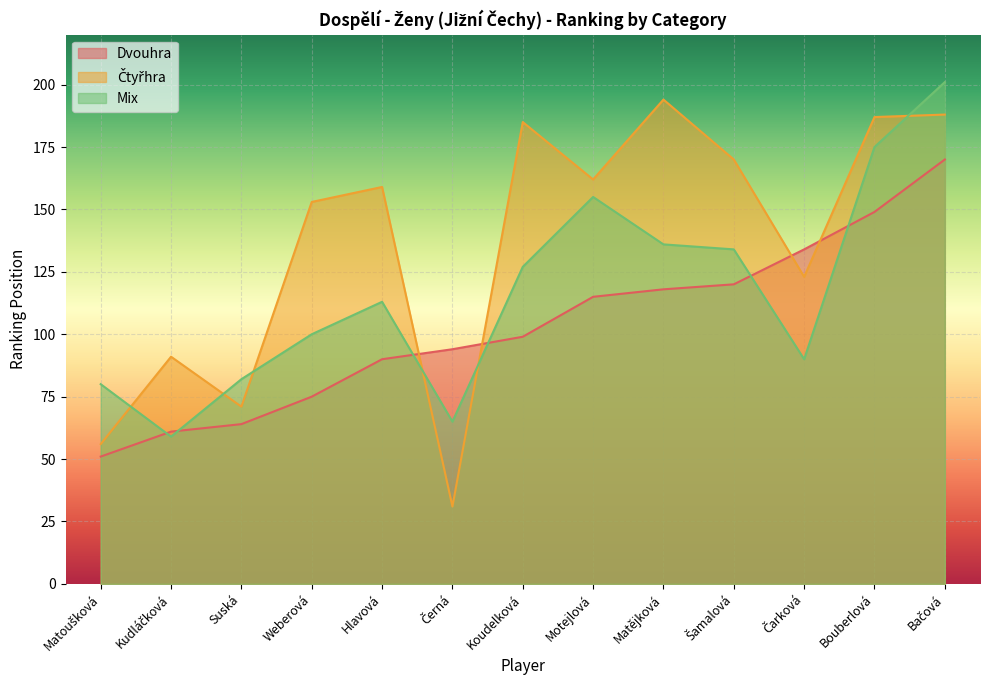

What is the spread (max minus min) of values at Kudláčková?

32